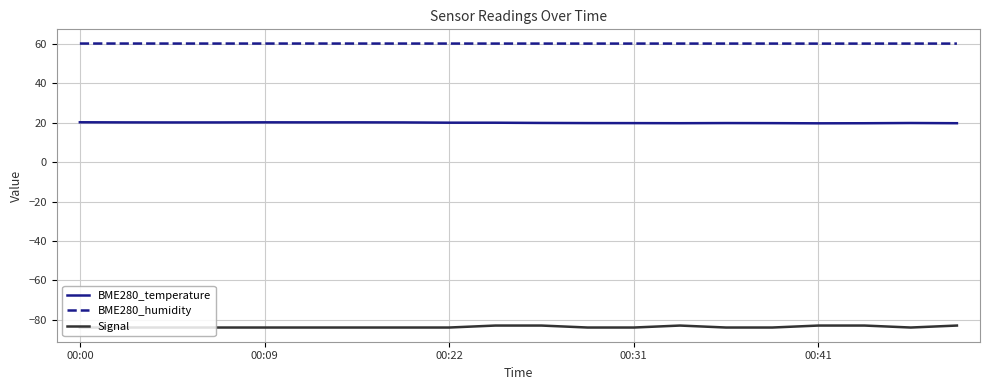

Which series has the largest range (max minus min)?

Signal